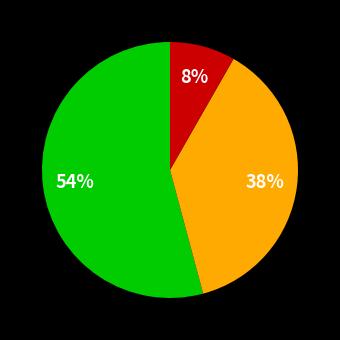

To the nearest percent, what is the average slice percentage?

33%